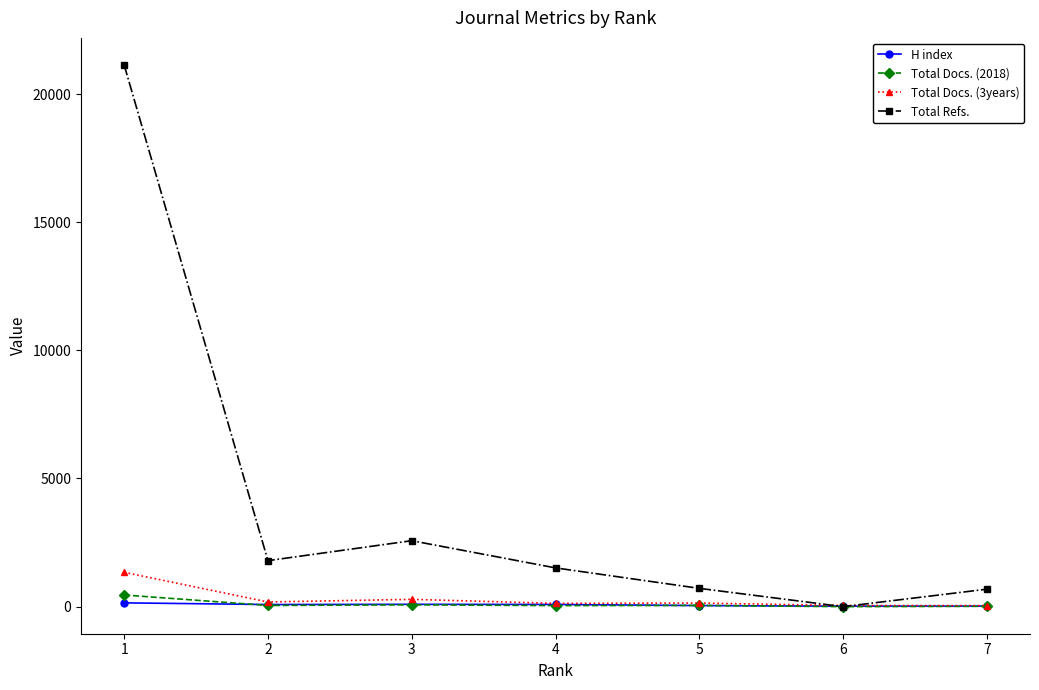

Where does the Total Docs. (2018) series first go above 46?

1